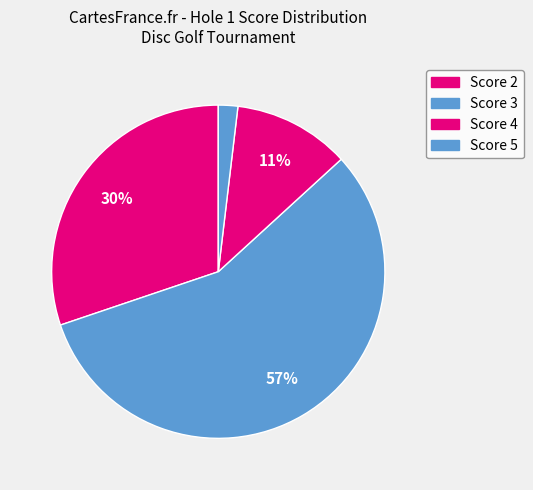

How many slices are in this pie chart?

4